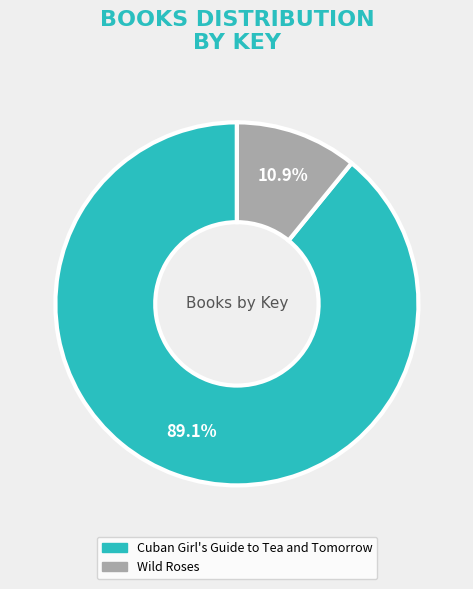

Is it true that Cuban Girl's Guide to Tea and Tomorrow is 89% of the pie?

True